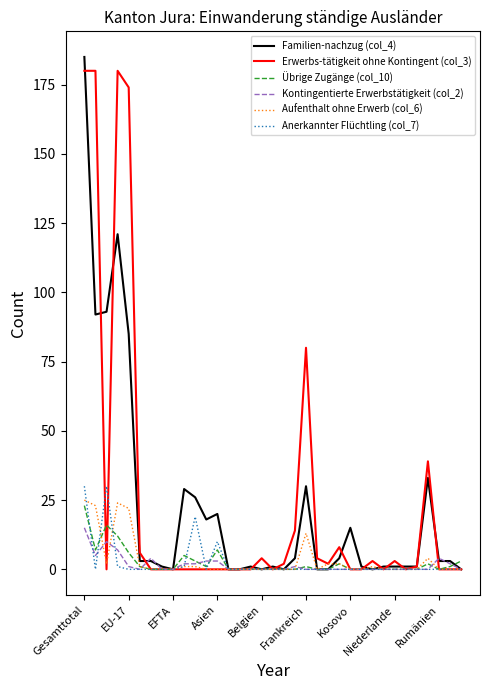

What is the greatest value displayed?

185